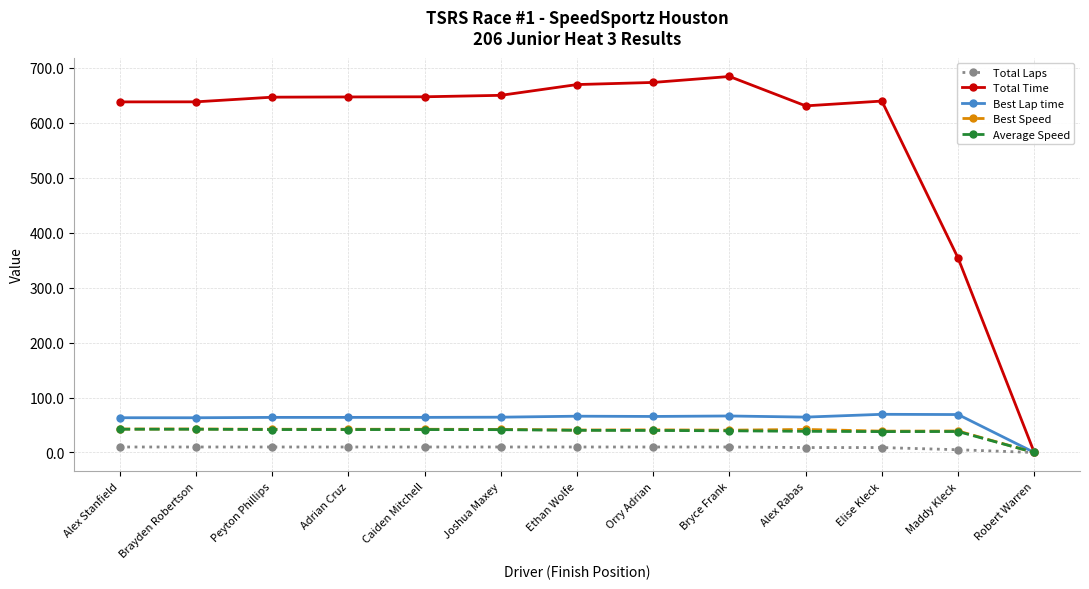

At how many categories does at least one series exceed 176?

12